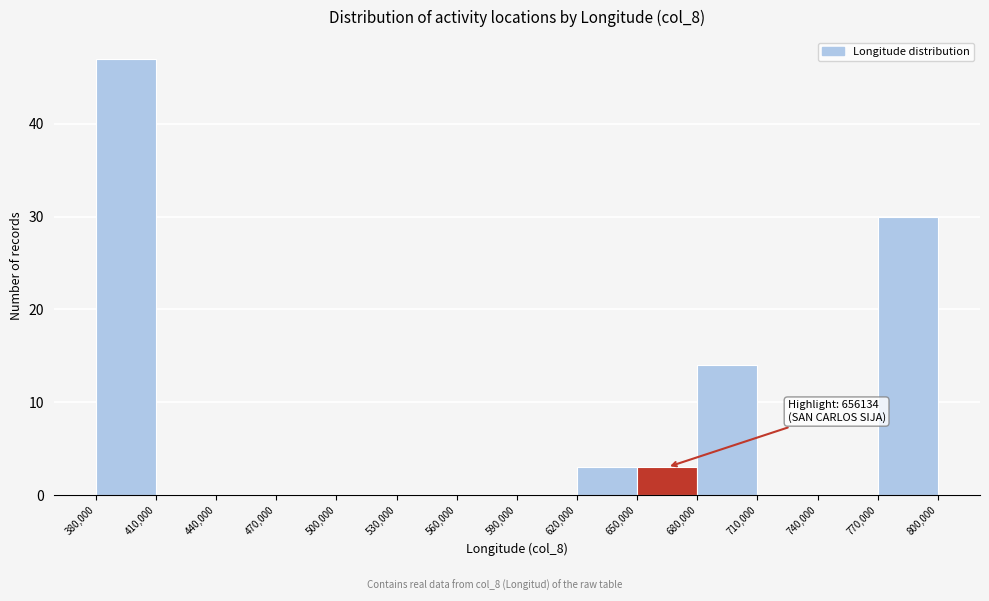

Which range on the x-axis has the tallest bar?

380,000 to 410,000